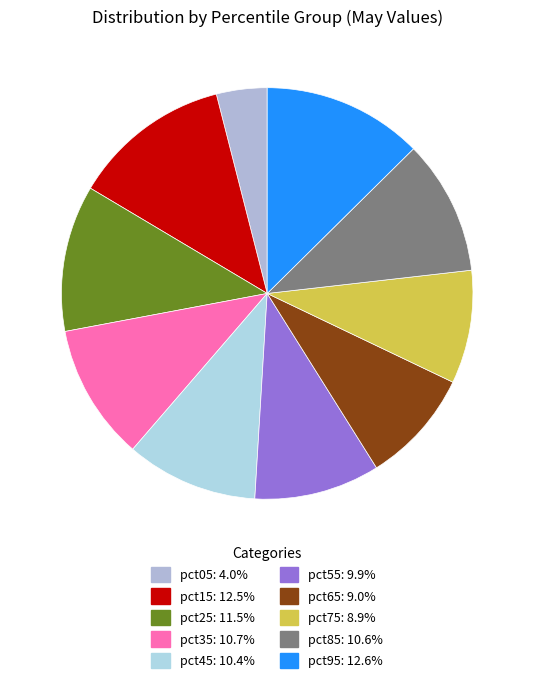

Does any single category account for the majority?

No